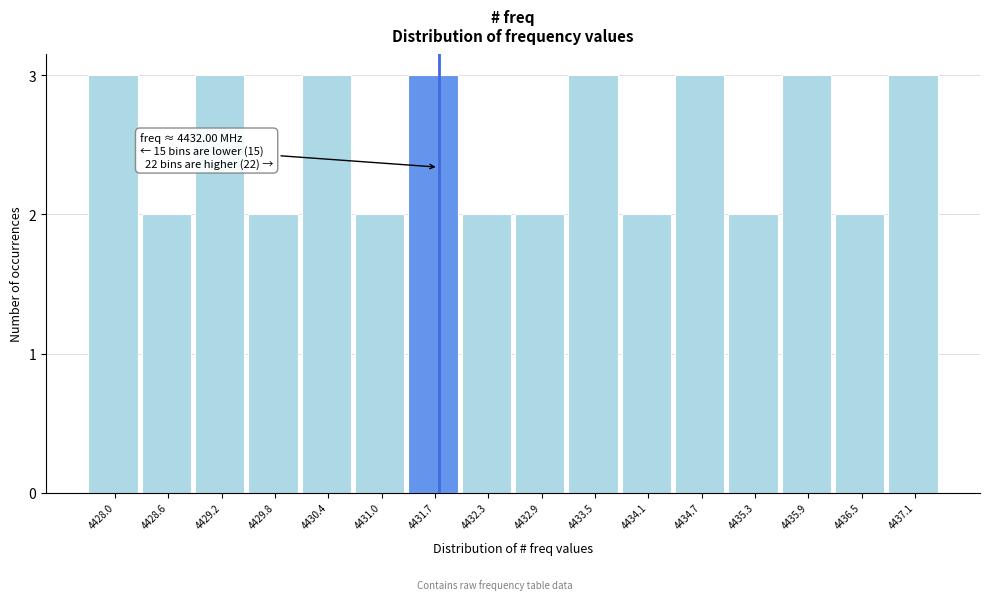

Reading right to left, what are all the values shown in this chart?

4437.1=3	4436.5=2	4435.9=3	4435.3=2	4434.7=3	4434.1=2	4433.5=3	4432.9=2	4432.3=2	4431.7=3	4431.0=2	4430.4=3	4429.8=2	4429.2=3	4428.6=2	4428.0=3